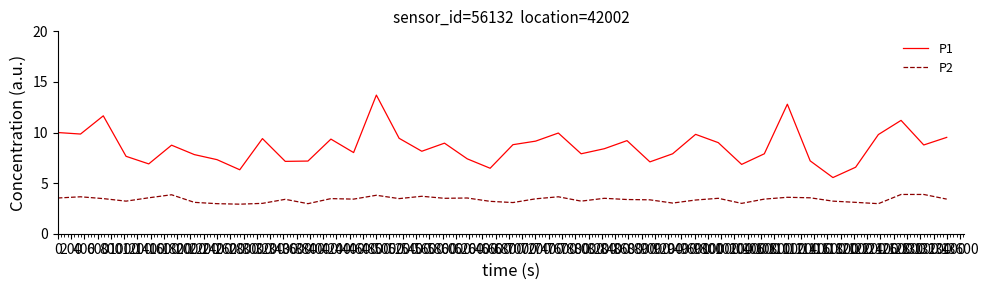

List the series in order of their overall mean, highest first.

P1, P2